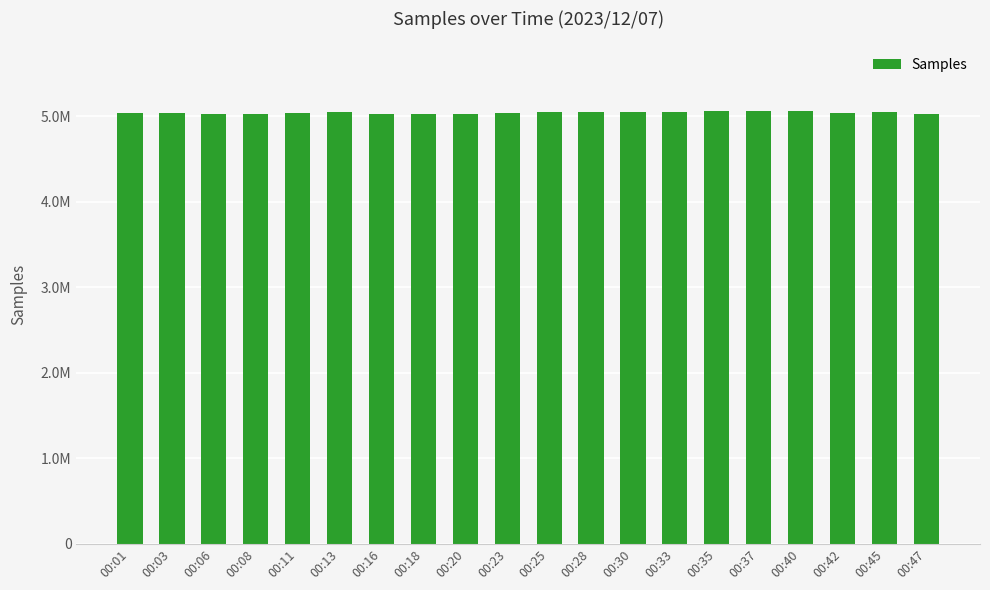

Which label corresponds to the largest value in the chart?

00:37